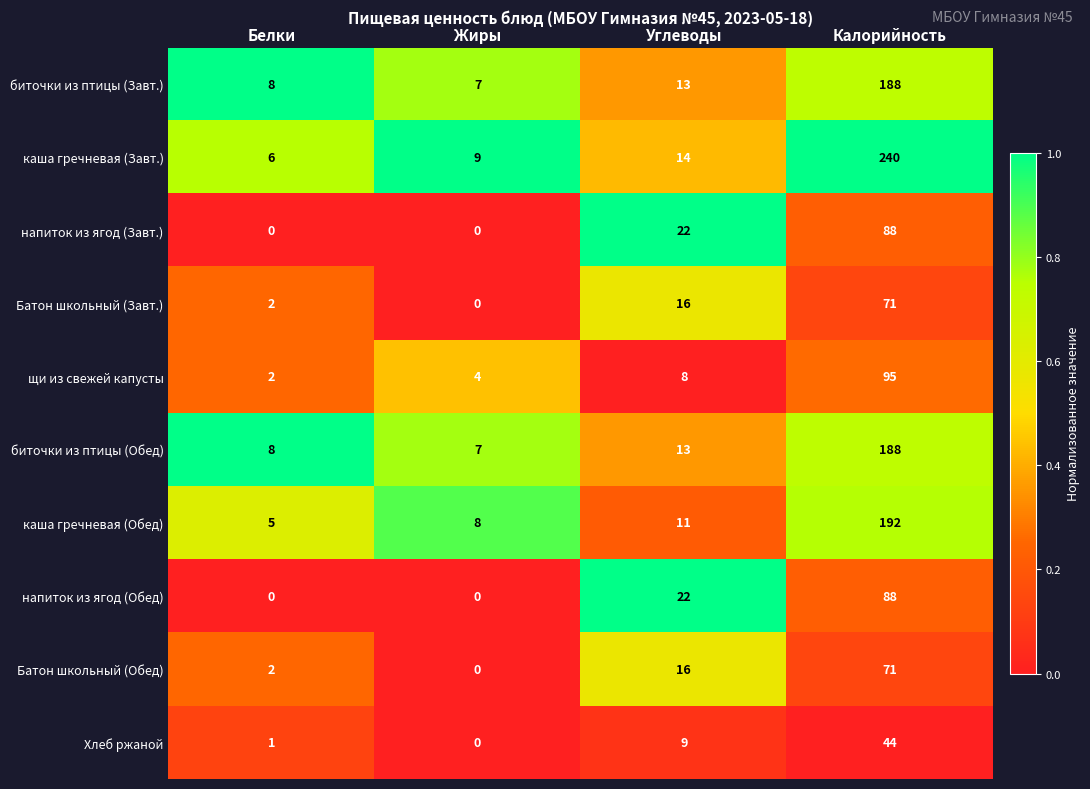

What value does the биточки из птицы (Обед) series have at Жиры?

7